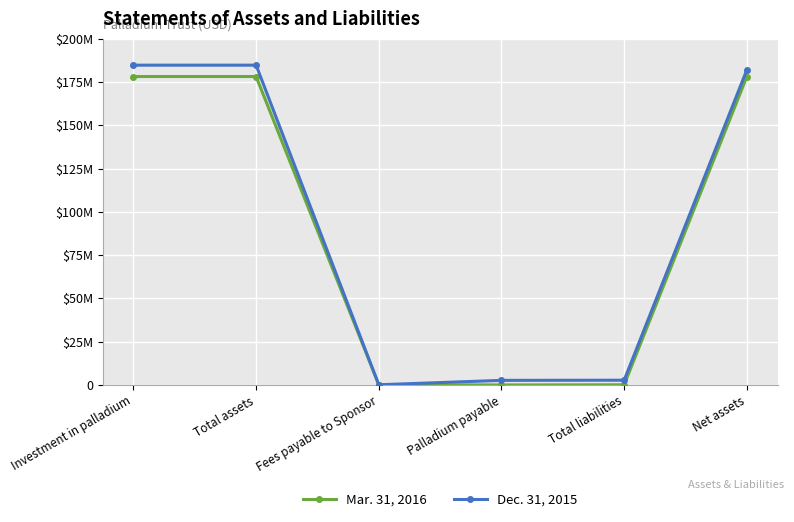

Reading left to right, extract all data points from this chart.

Mar. 31, 2016: 178213000	178213000	92529	0	92000	178121000
Dec. 31, 2015: 184779000	184779000	97509	2639000	2736000	182043000